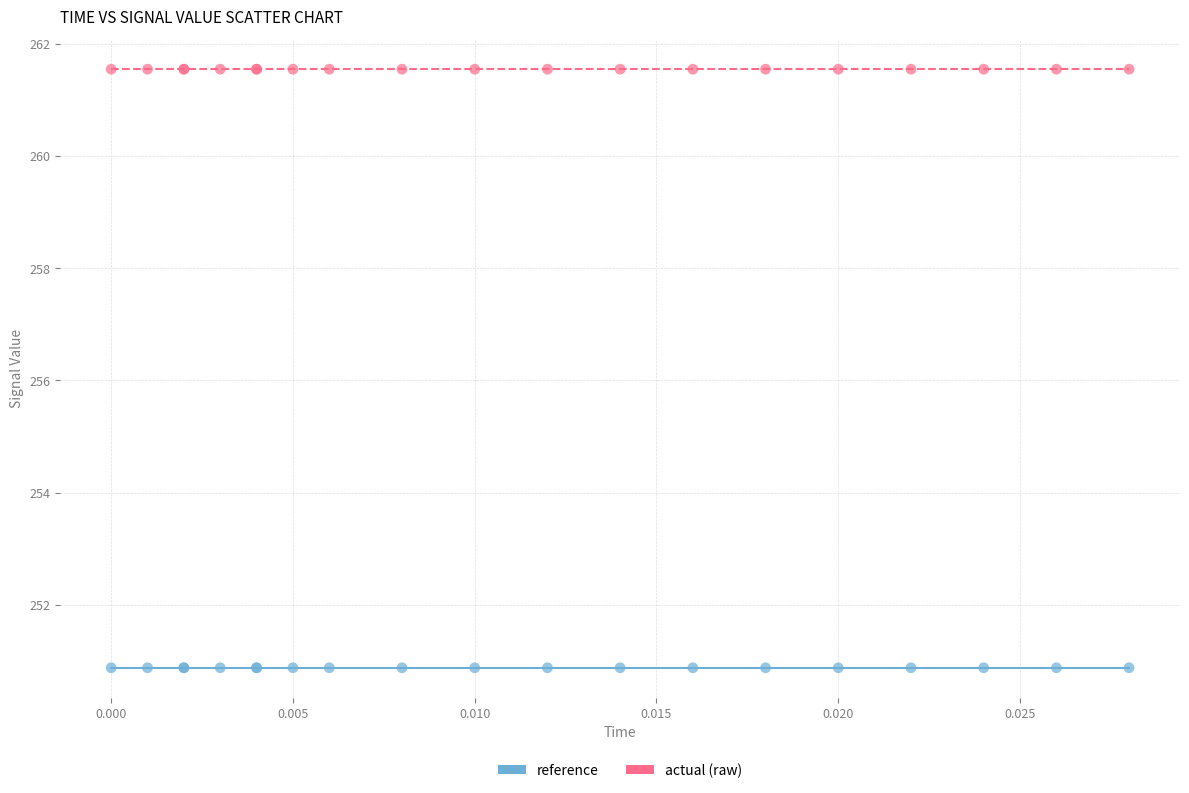

Which series reaches the maximum Y coordinate?

actual (raw)